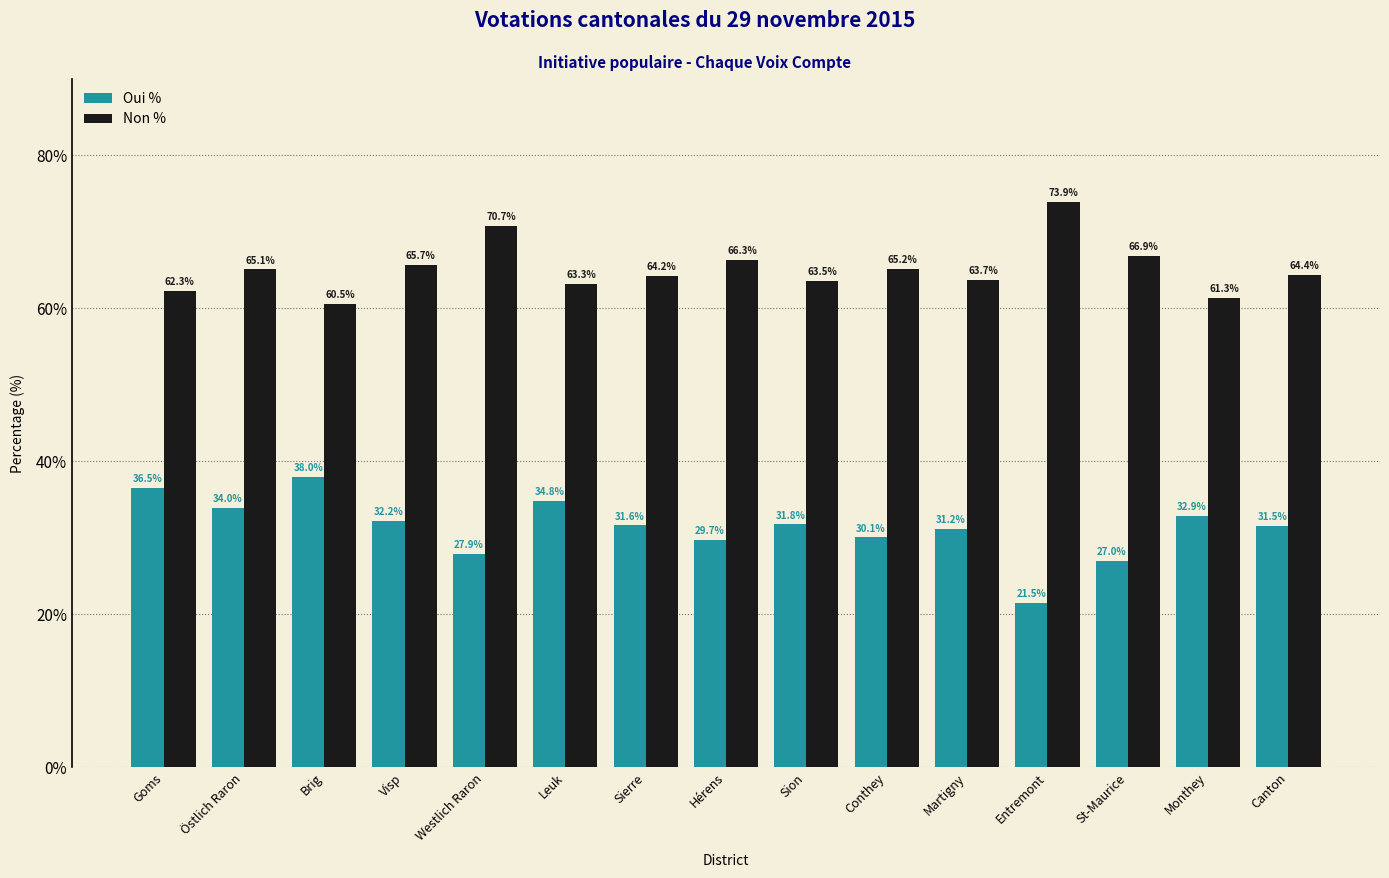

Rank the series by their average value, from lowest to highest.

Oui %, Non %